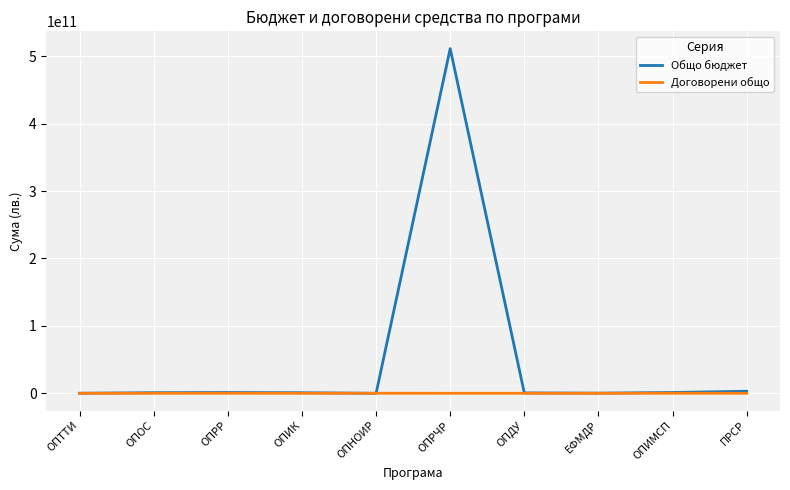

Which series has the widest spread of values?

Общо бюджет